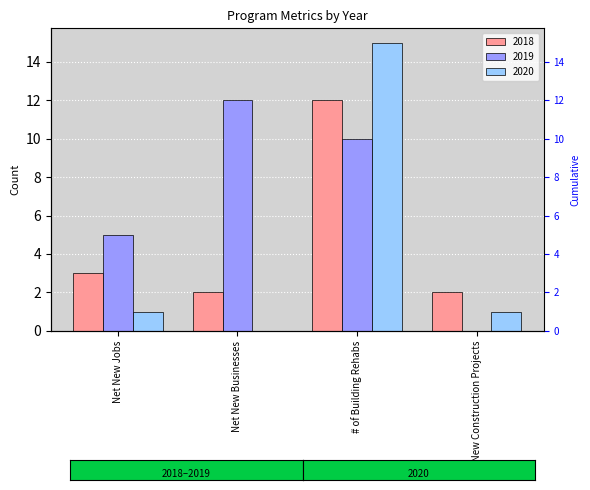

What is the label of the 1st bar from the left?

Net New Jobs